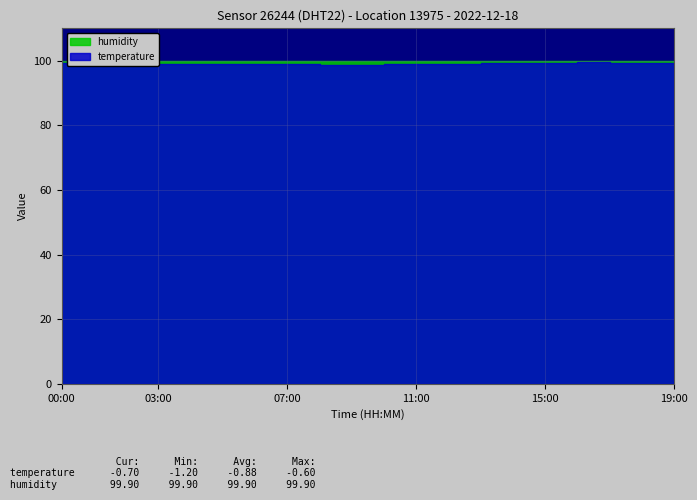

What is the total value across all series at 16:00?

99.3